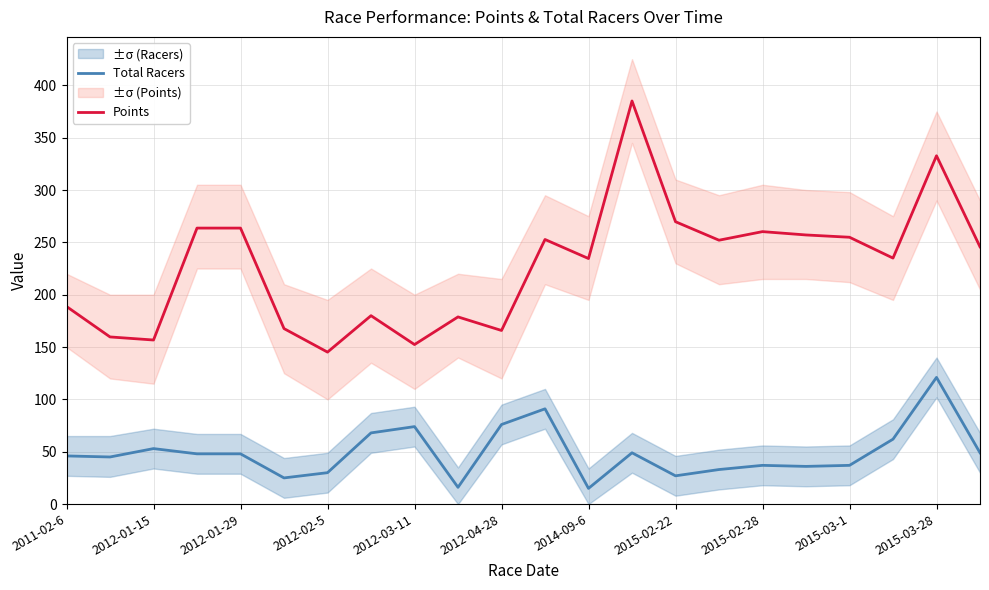

What is the value of the Total Racers point at the 20th from the left?

62.0